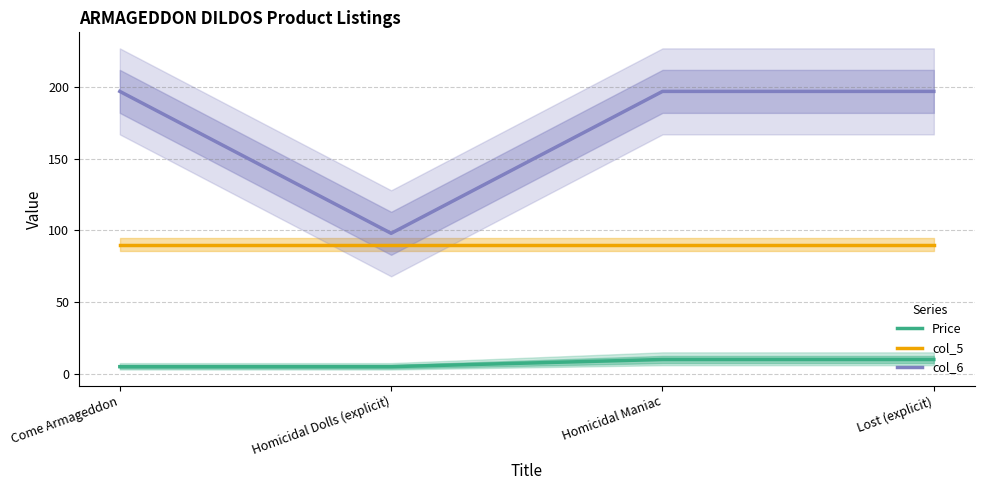

At which category is the sum across all series the highest?

Homicidal Maniac